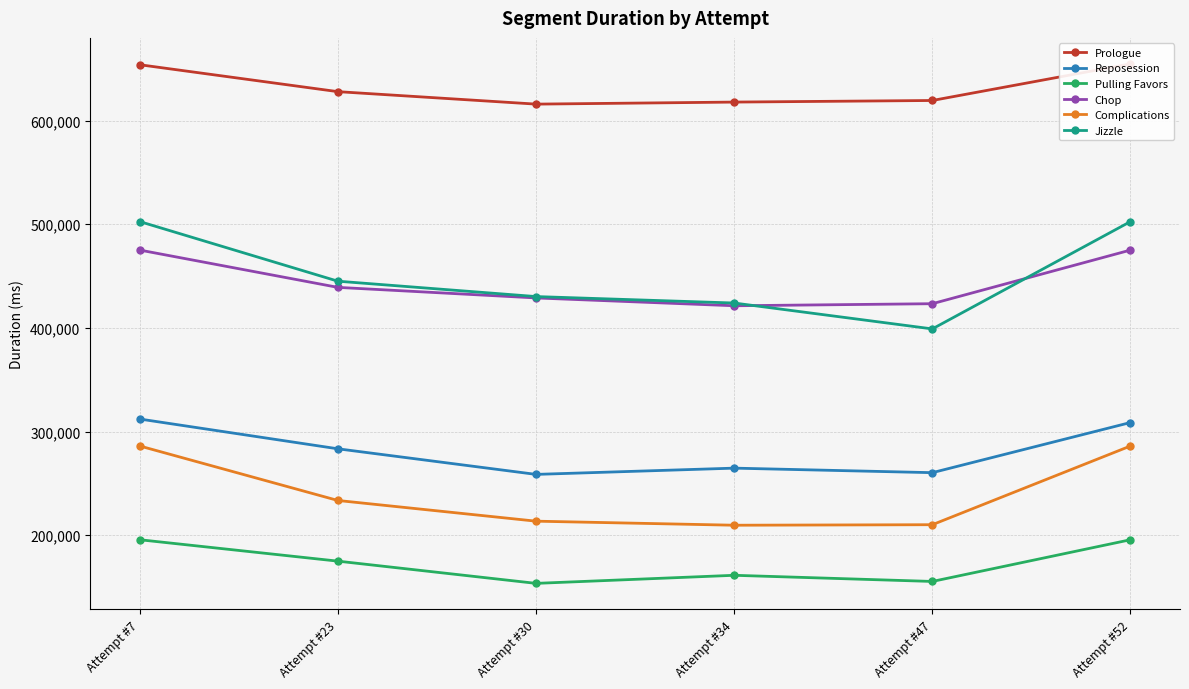

How many data points in Jizzle are less than 445096?

3